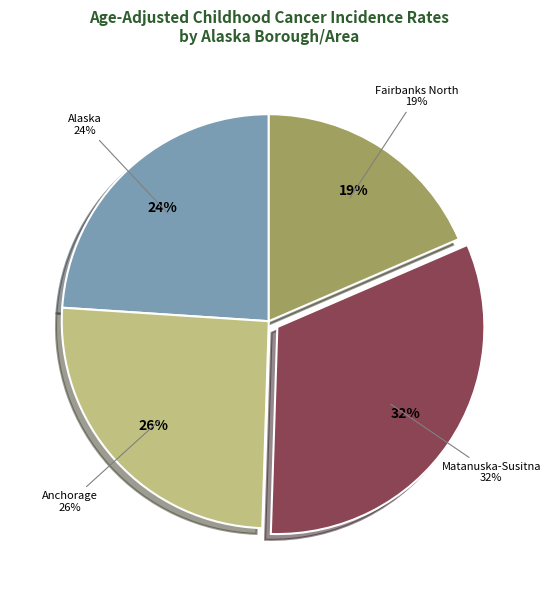

To the nearest percent, what is the combined percentage of Alaska and Matanuska-Susitna Borough?

56%